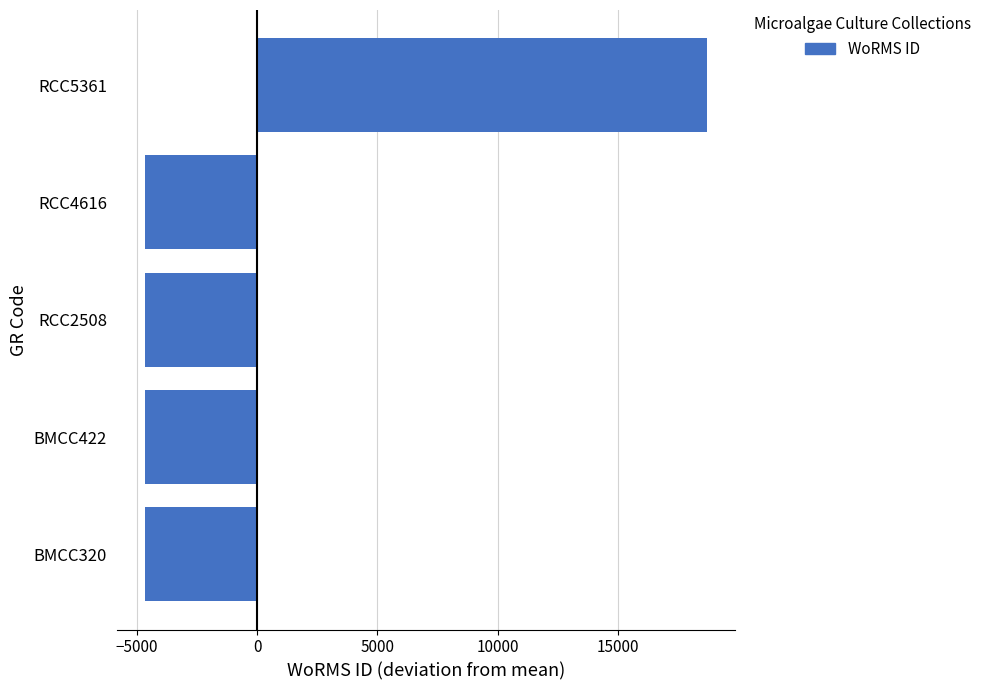

Which label corresponds to the largest value in the chart?

RCC5361